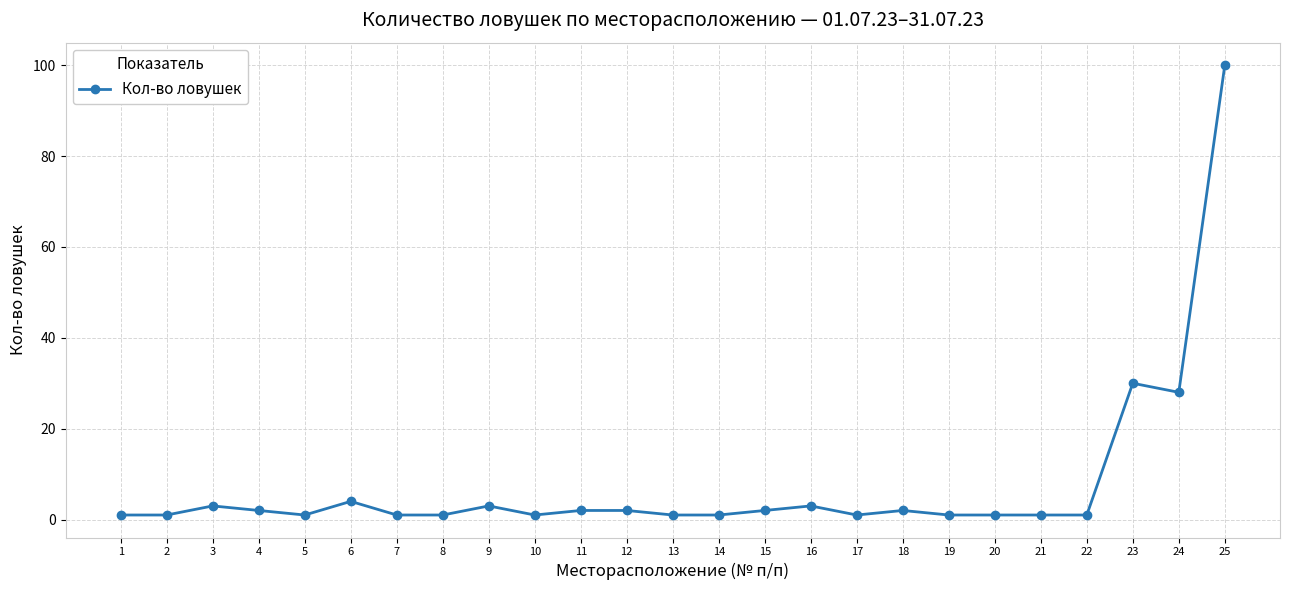

Reading left to right, list all the values displayed in this chart.

1=1	2=1	3=3	4=2	5=1	6=4	7=1	8=1	9=3	10=1	11=2	12=2	13=1	14=1	15=2	16=3	17=1	18=2	19=1	20=1	21=1	22=1	23=30	24=28	25=100